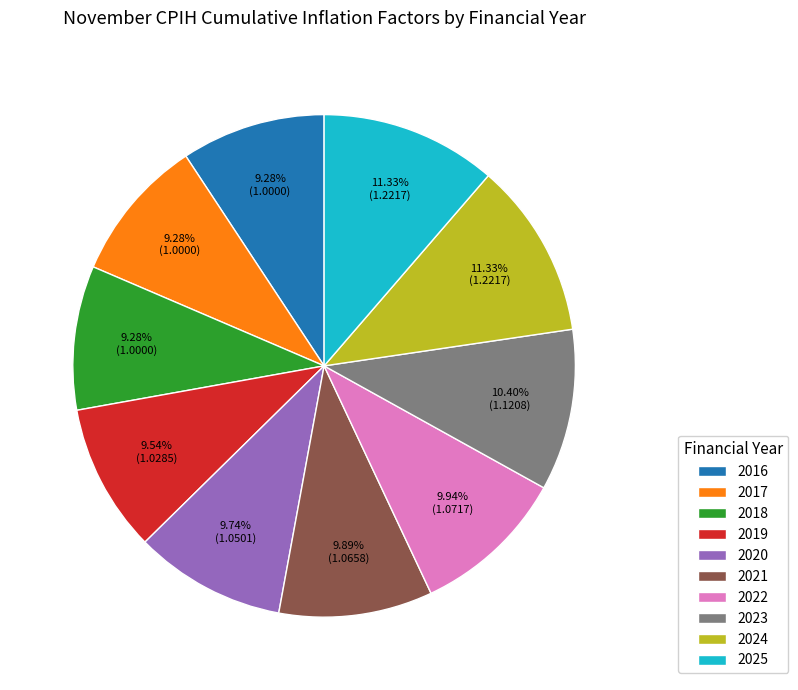

Does any single category account for the majority?

No